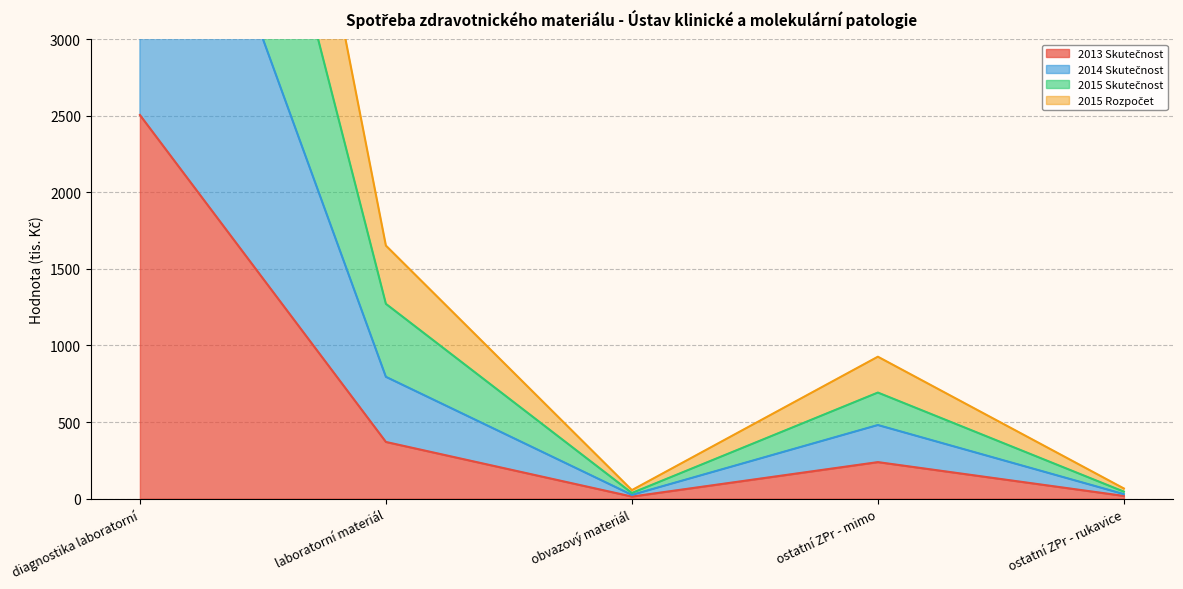

What is the greatest value displayed?

9856.6